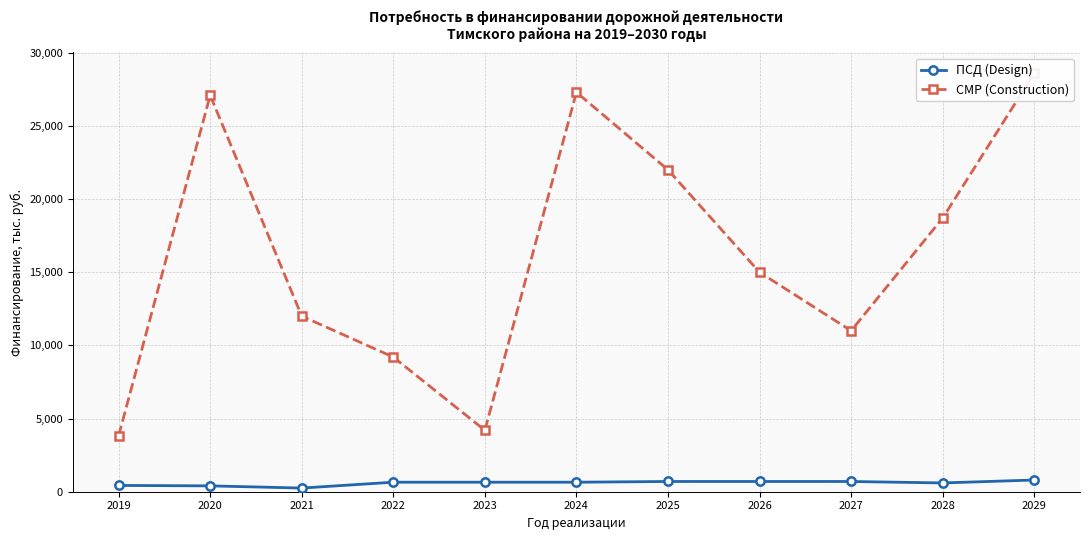

Reading left to right, transcribe all the data shown in this chart.

ПСД (Design): 430.0	400.0	250.0	650.0	650.0	650.0	700.0	700.0	700.0	600.0	800.0
СМР (Construction): 3822.2	27094.3	12000.0	9200.0	4200.0	27300.0	22000.0	15000.0	11000.0	18700.0	28600.0